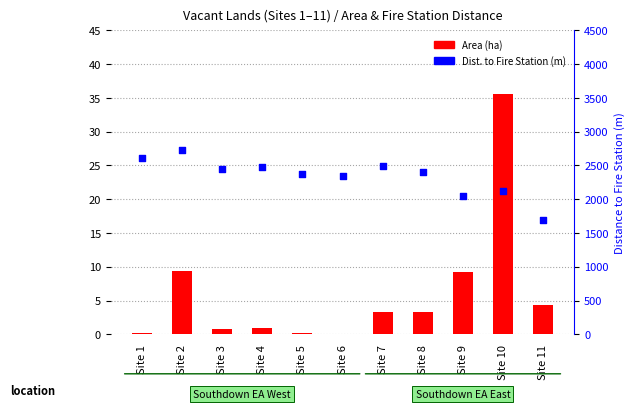

Which series has the largest total across all categories?

Distance to Fire Station (m)